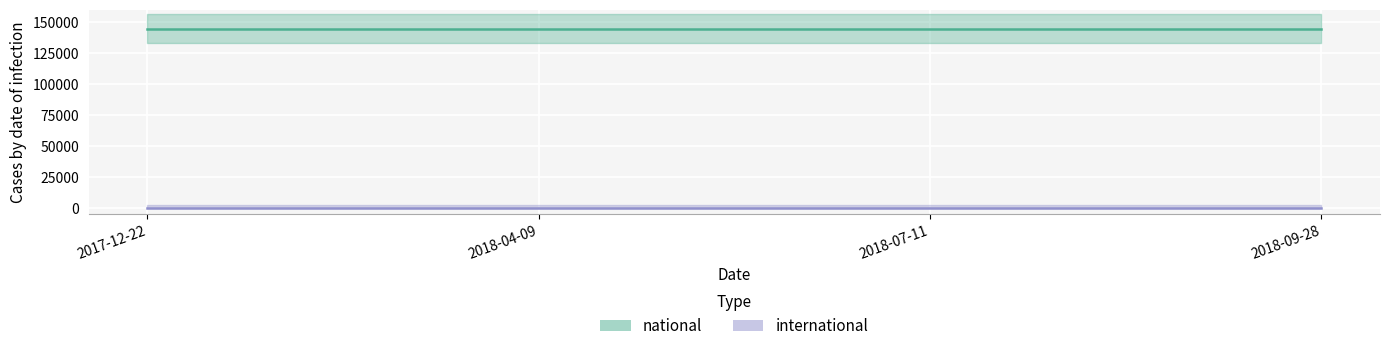

What are all the series names shown in the legend?

national, international